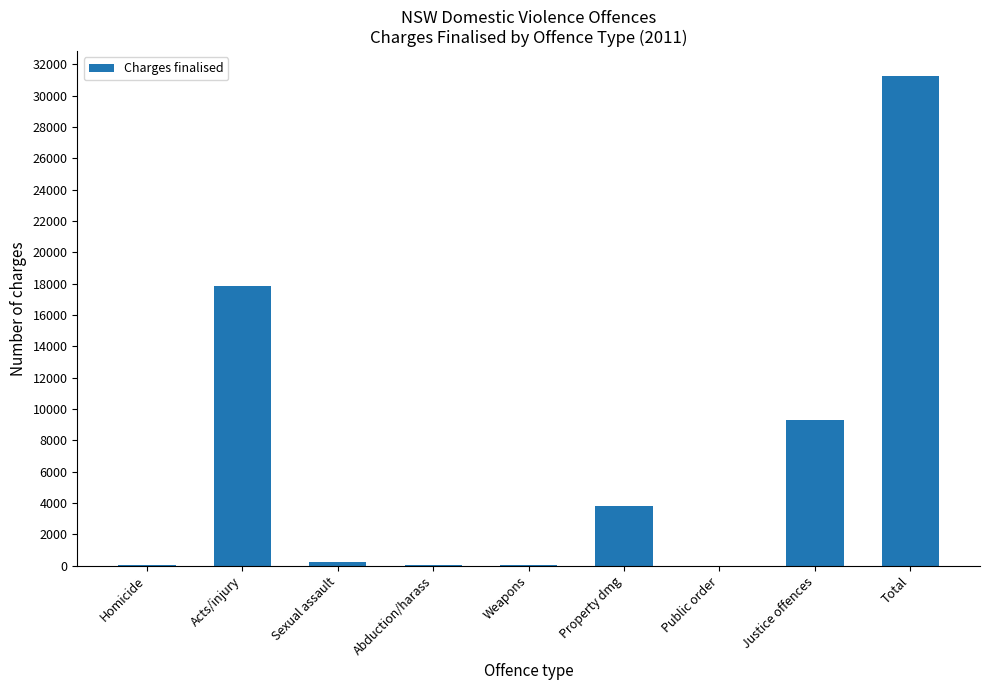

What is the sum of all values?

62538